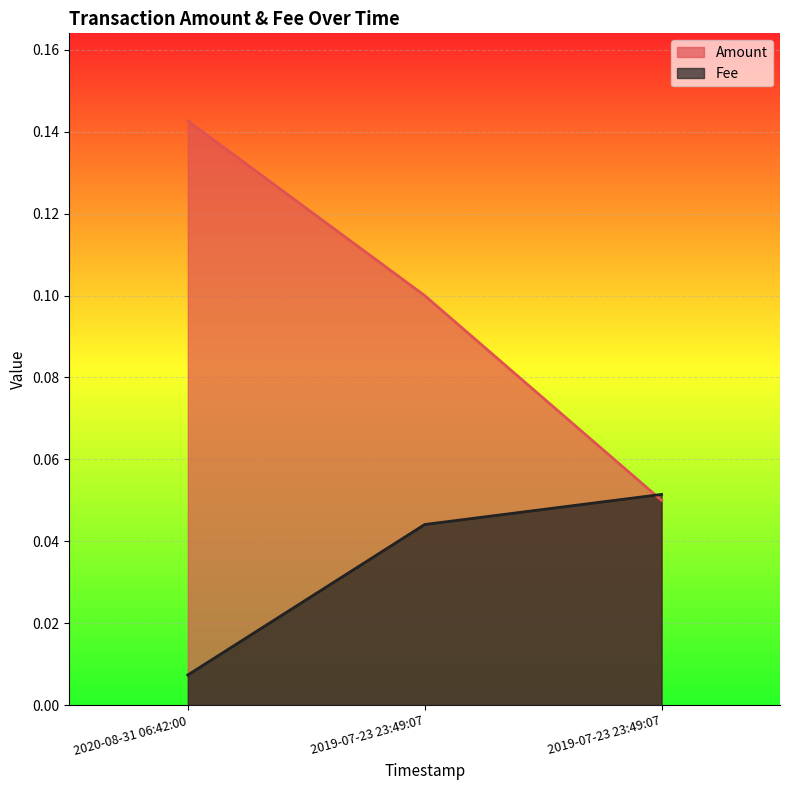

What is the total value across all series at 2019-07-23 23:49:07?

0.1